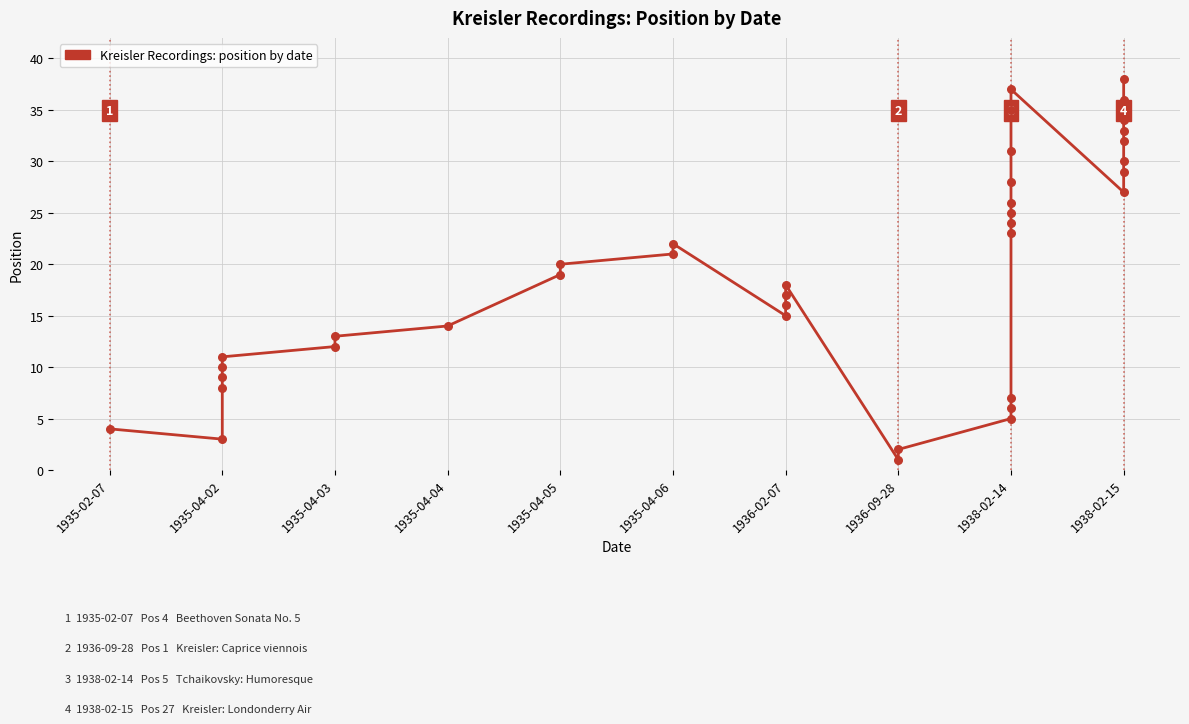

Between 1938-02-15 and 1938-02-14, which is larger?

1938-02-15